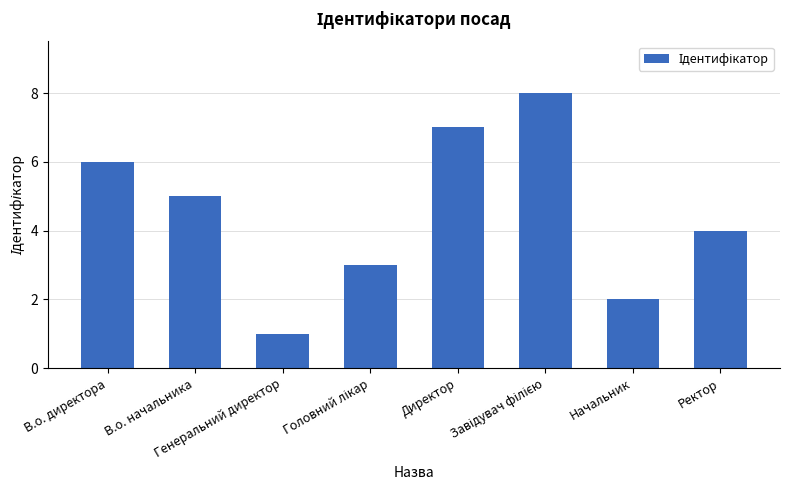

What is the sum of all values?

36